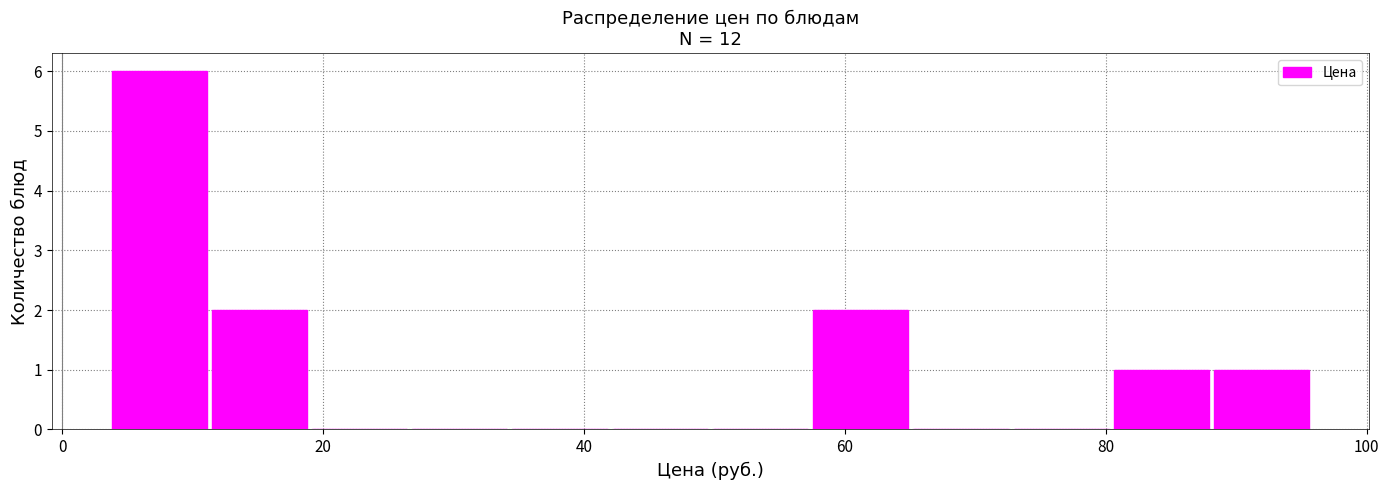

Around what value on the x-axis is the tallest bar? Give the approximate position of its centre, as read against the axis.

8